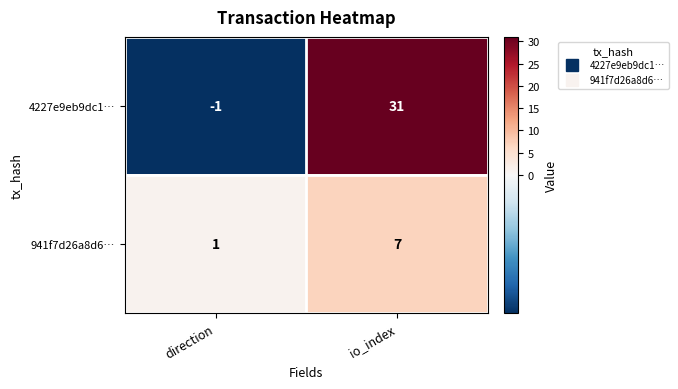

How many series are shown in this chart?

2